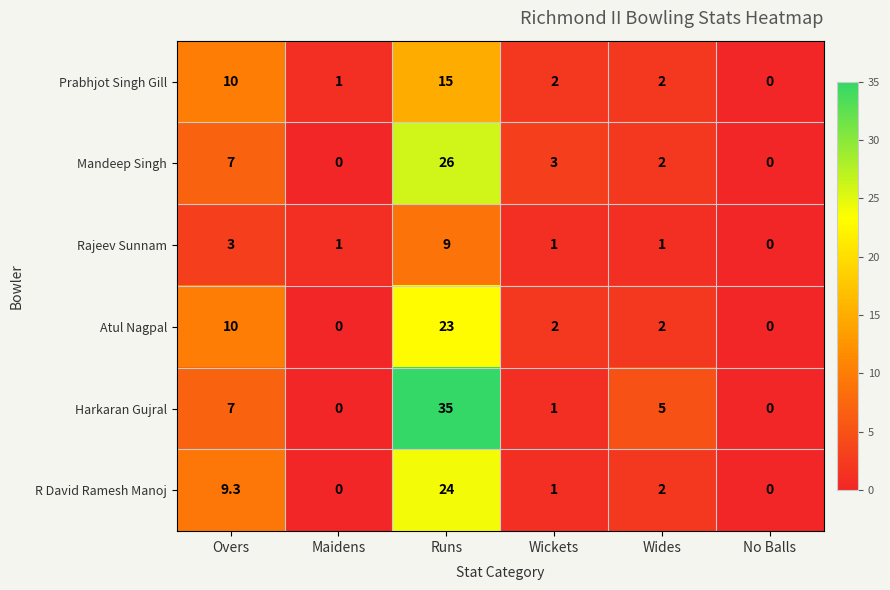

Rank the series by their maximum value, from highest to lowest.

Harkaran Gujral, Mandeep Singh, R David Ramesh Manoj, Atul Nagpal, Prabhjot Singh Gill, Rajeev Sunnam